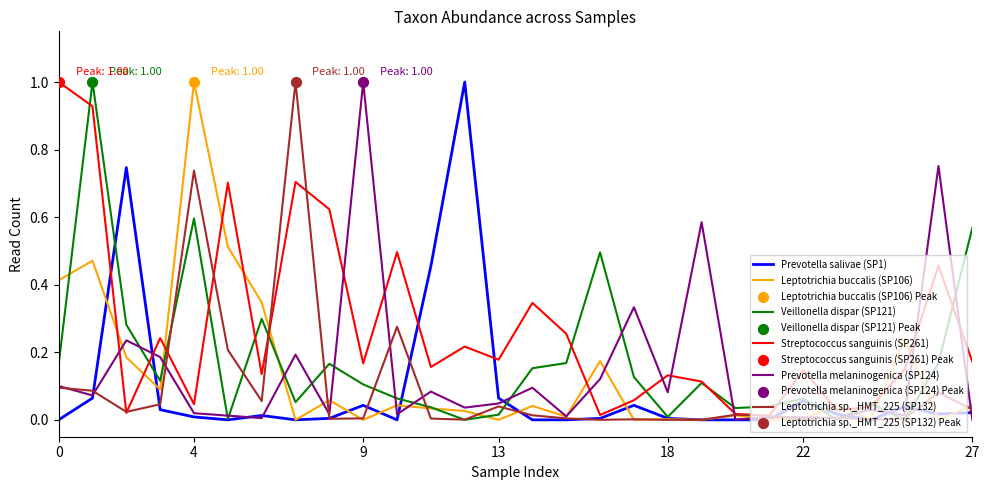

What is the highest value of the Veillonella dispar (SP121) series?

1.0